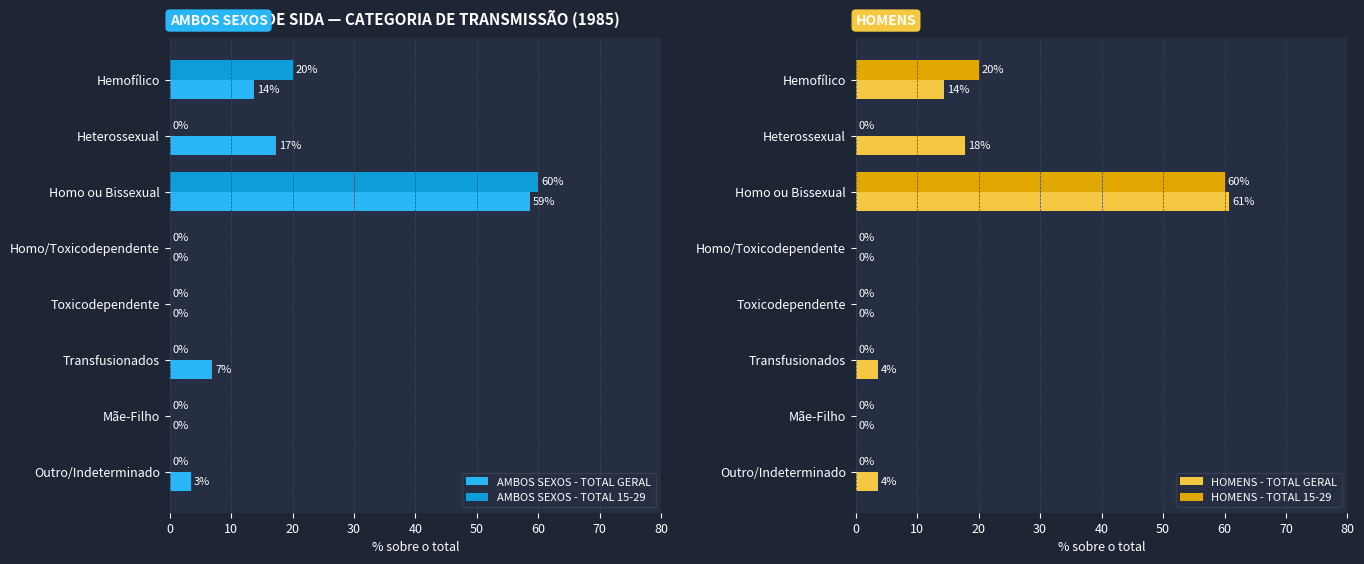

True or false: AMBOS SEXOS - TOTAL GERAL has a value of 0.0 at 60.

True